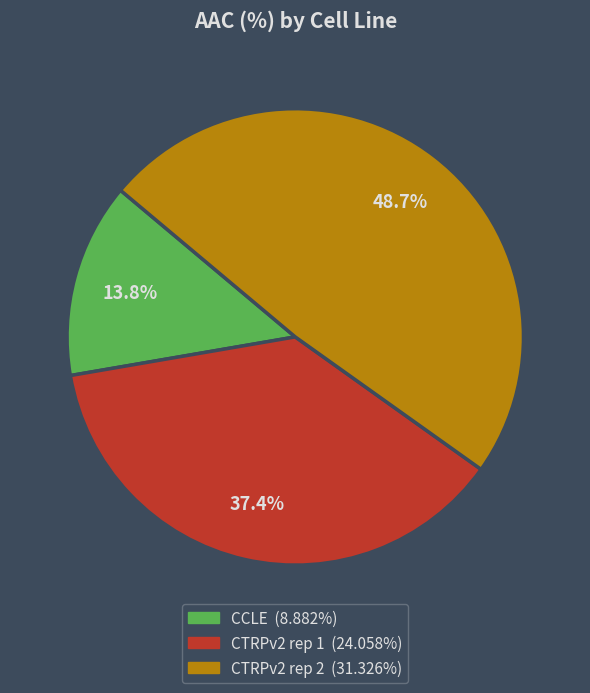

To the nearest percent, what portion does CCLE represent?

14%